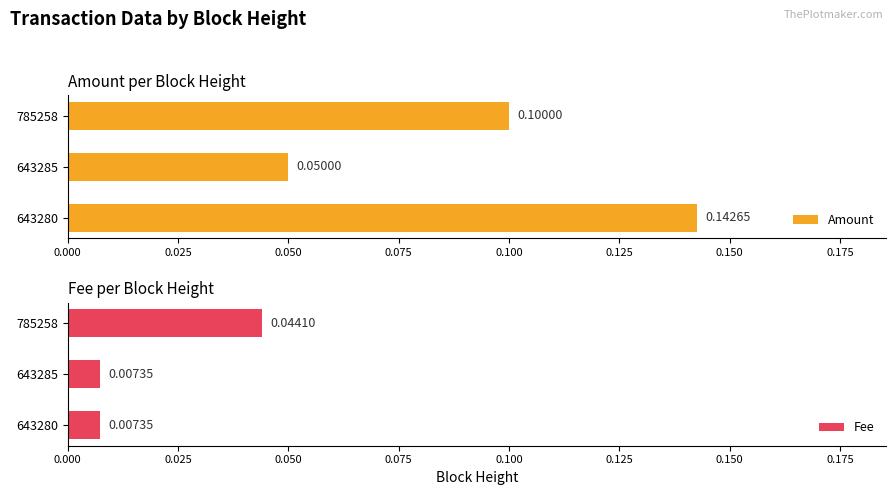

Rank the categories by Amount value from highest to lowest.

643280, 785258, 643285